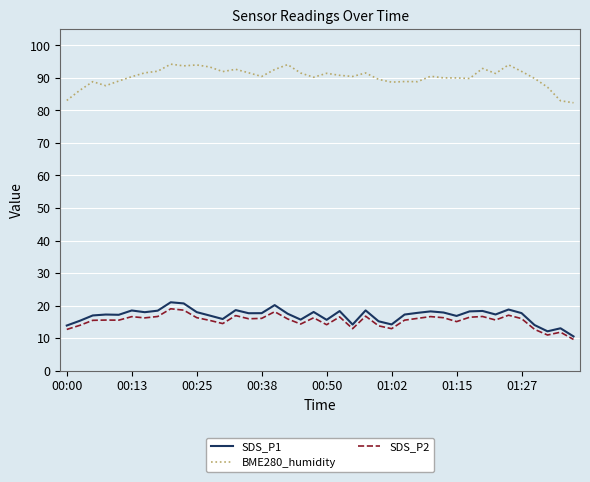

True or false: SDS_P1 and SDS_P2 cross at least once.

False